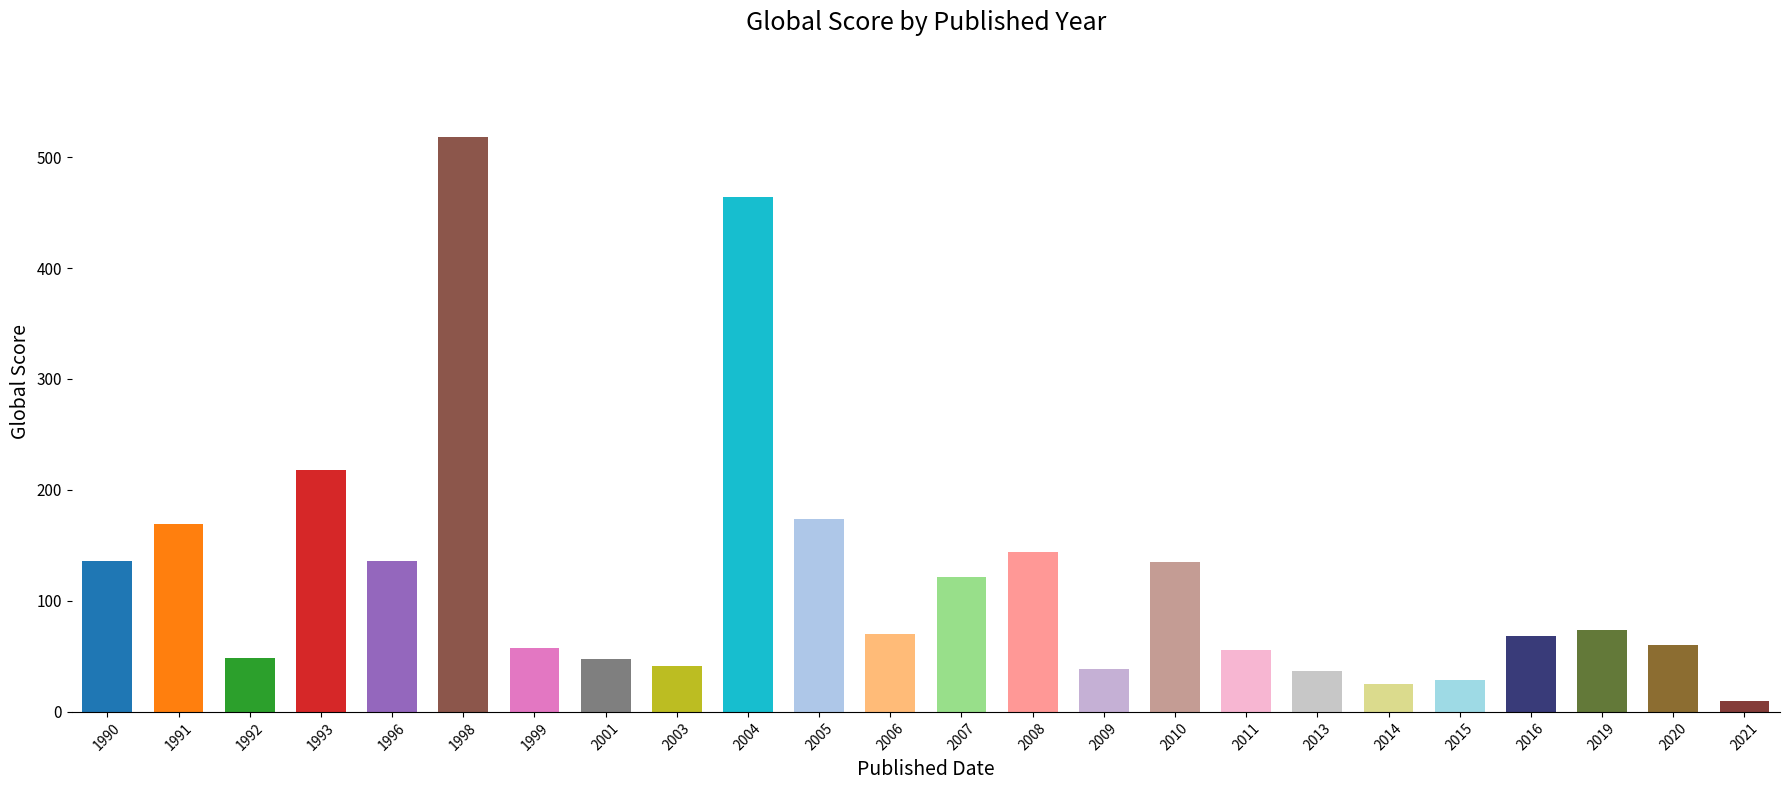

Are the bars grouped side by side (vs. stacked)?

No